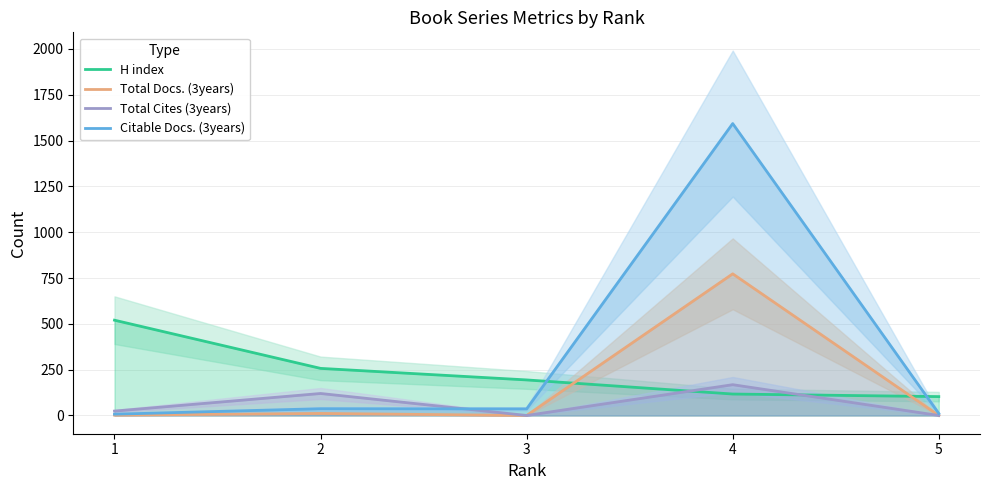

List the labels in order of Total Cites (3years) value, smallest first.

3, 5, 1, 2, 4